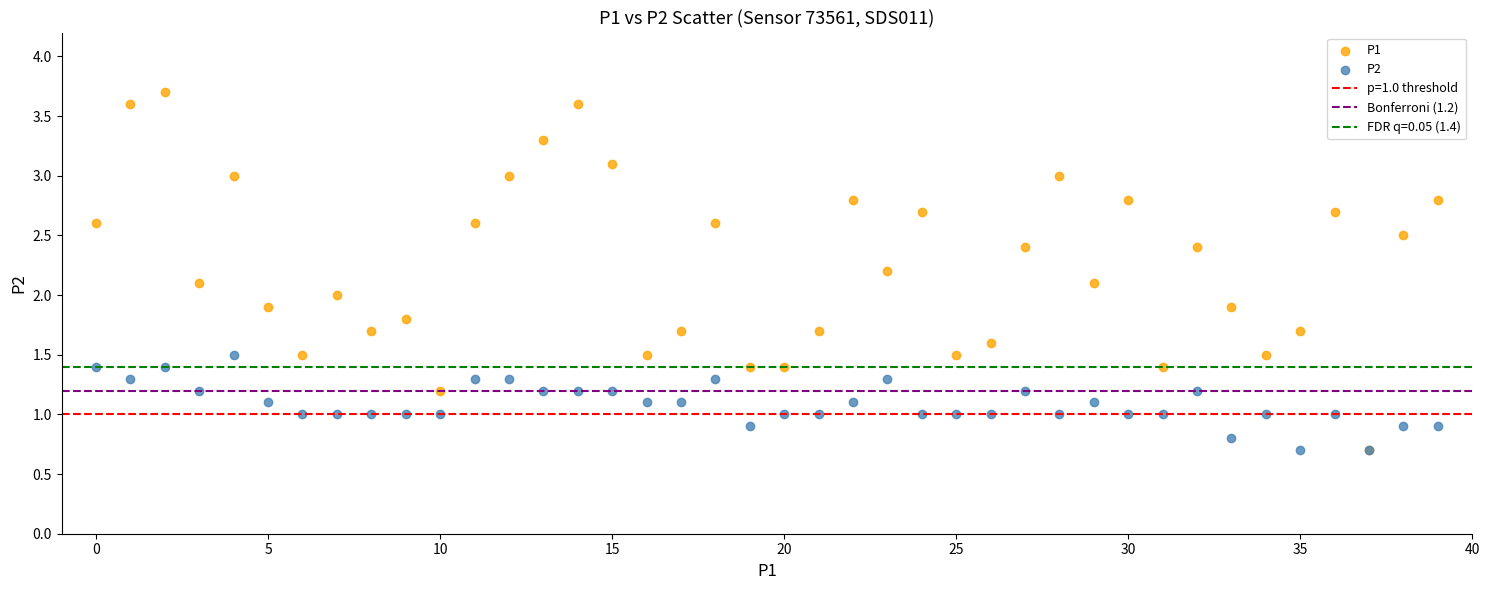

Which series contains the highest Y value?

P1